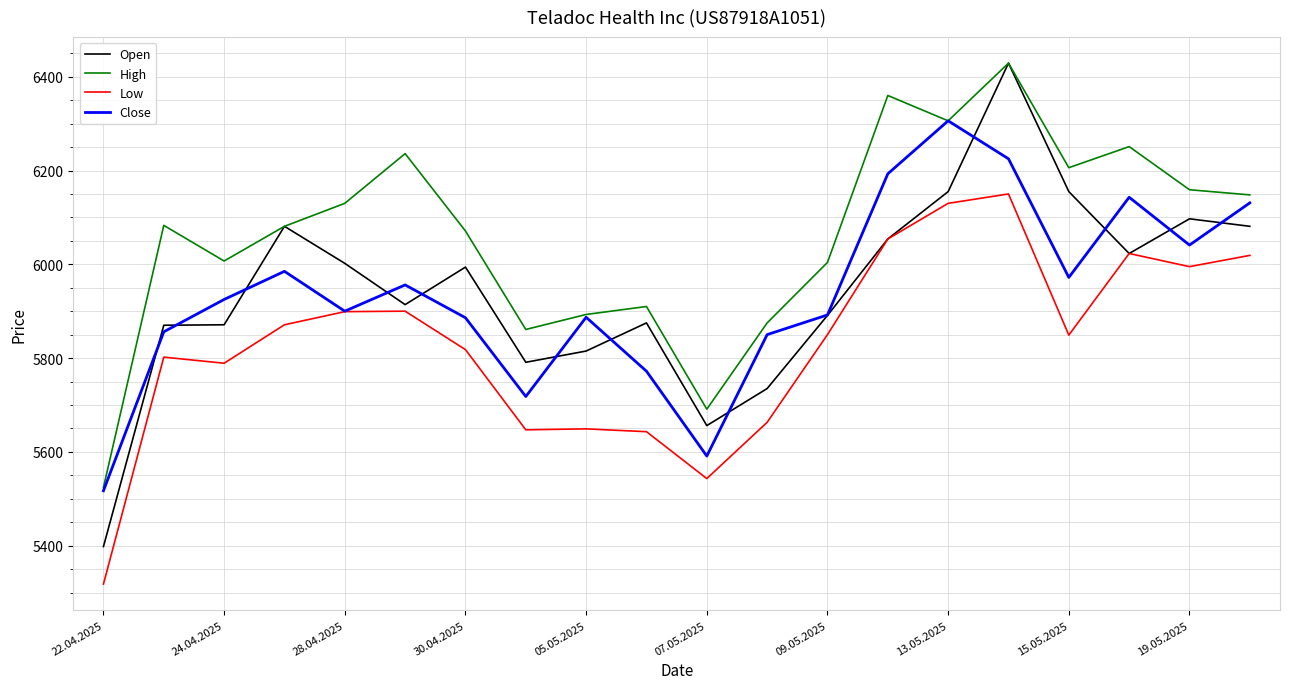

What is the maximum value shown in the chart?

6429